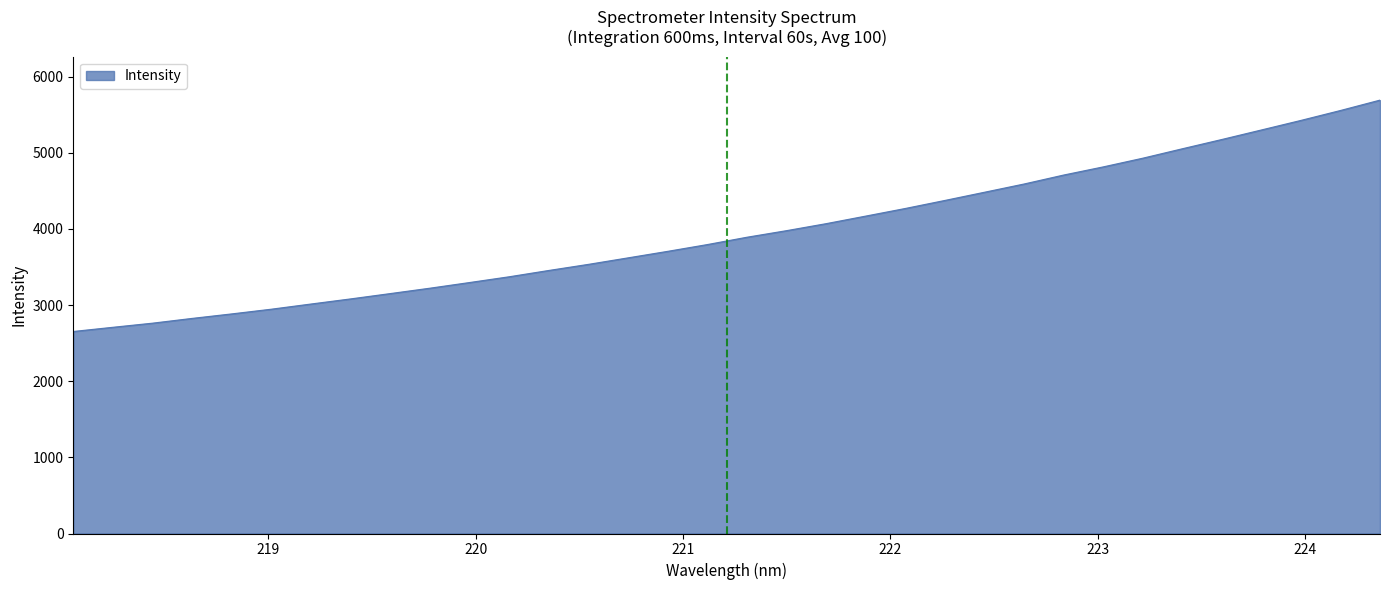

What is the minimum value shown in the chart?

2652.7